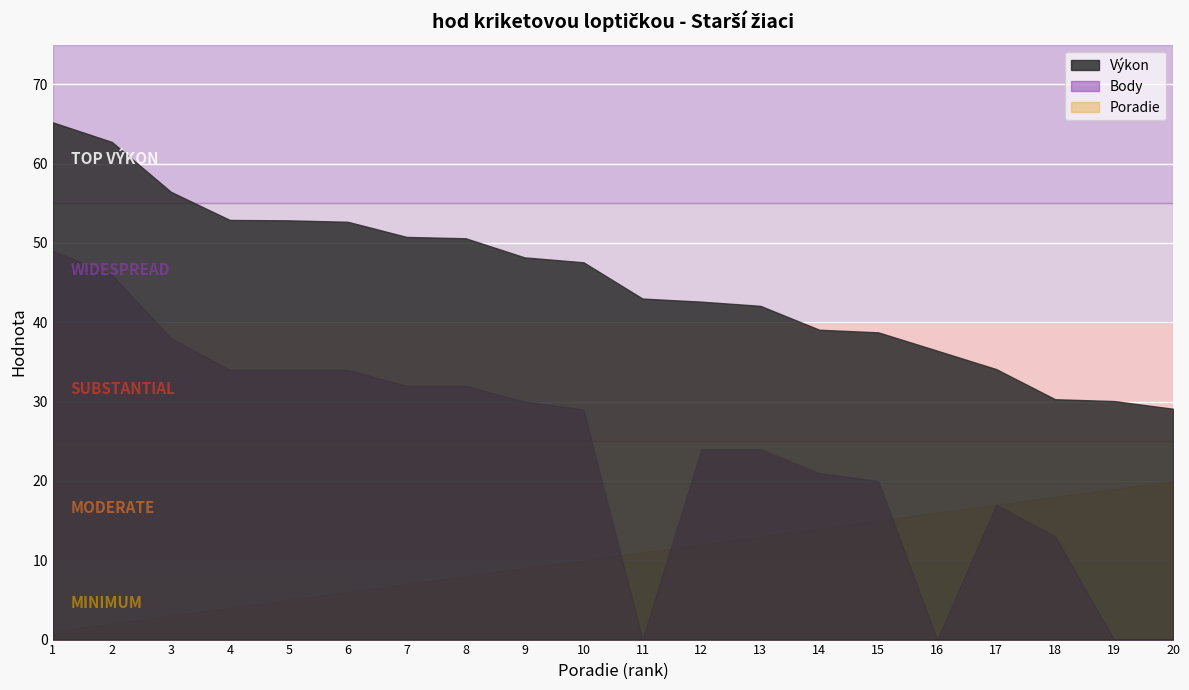

What is the difference between the maximum and second lowest values in the Výkon series?

35.1